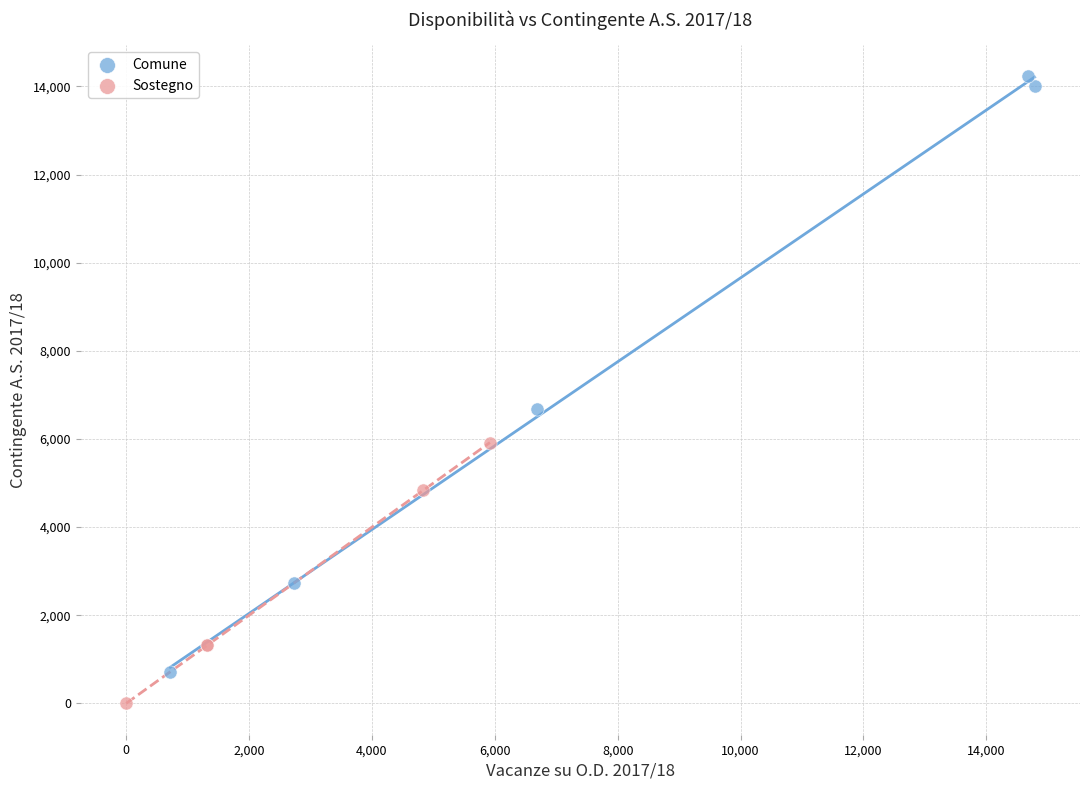

Which series has the widest spread of Y values?

Comune